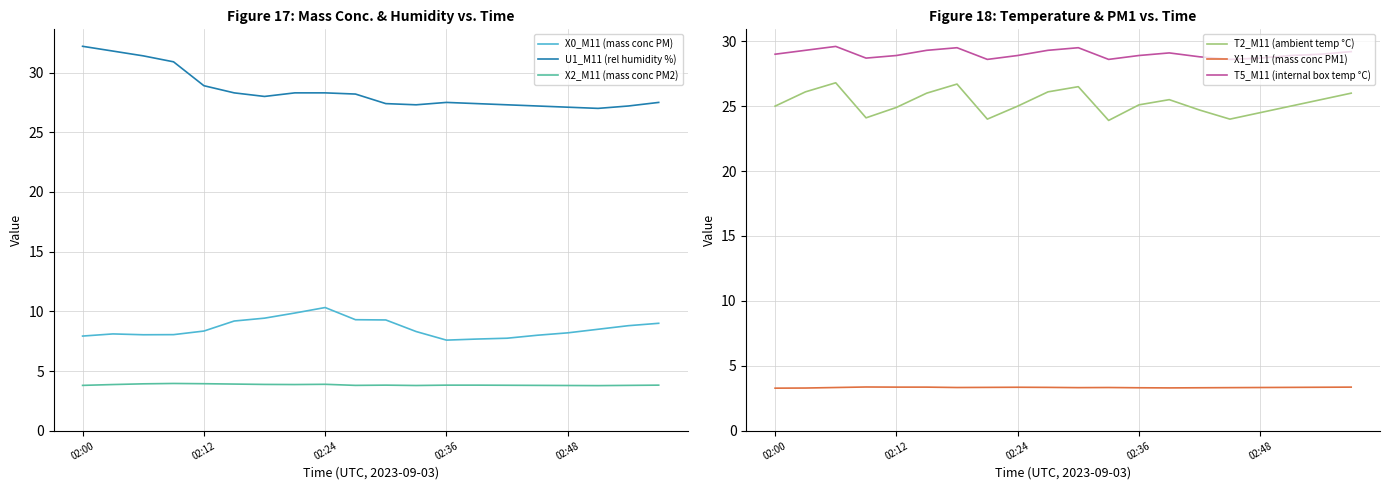

What is the difference between the maximum and second lowest values in the X2_M11 (mass conc PM2) series?

0.2